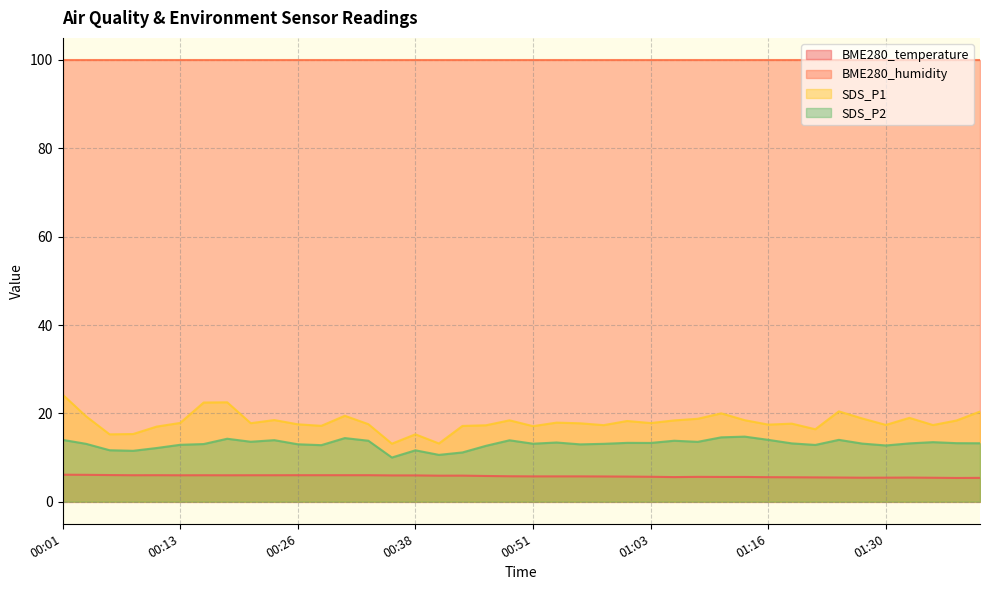

True or false: BME280_temperature and SDS_P2 cross at least once.

False